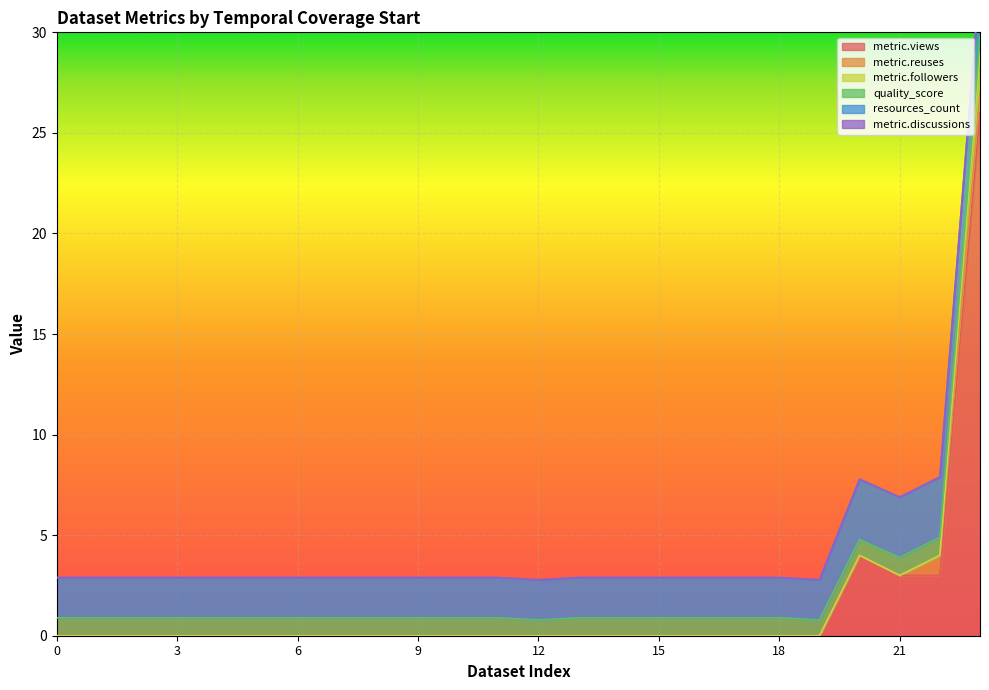

Does the chart display data point markers on the line(s)?

No